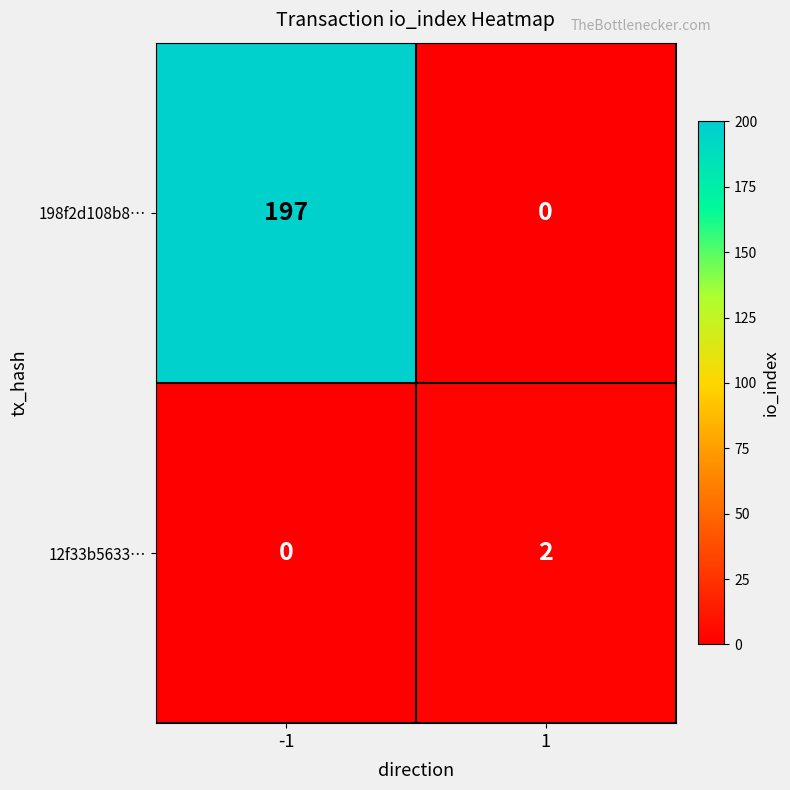

Reading left to right, what are all the values shown in this chart?

198f2d108b8…: 197	0
12f33b5633…: 0	2